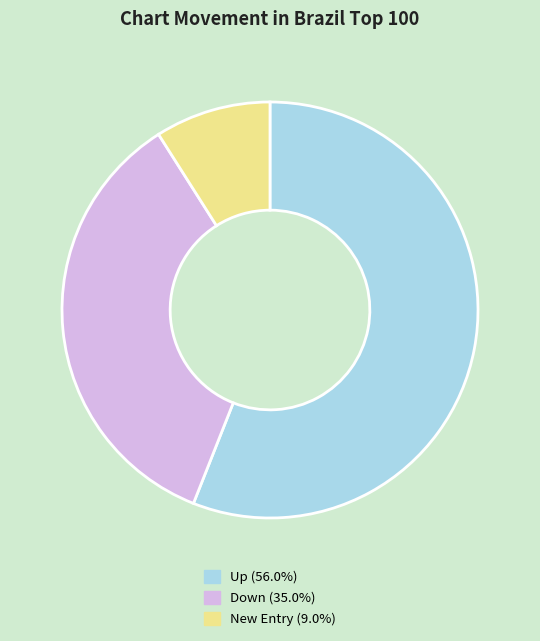

Is there any slice that represents more than half of the pie?

Yes